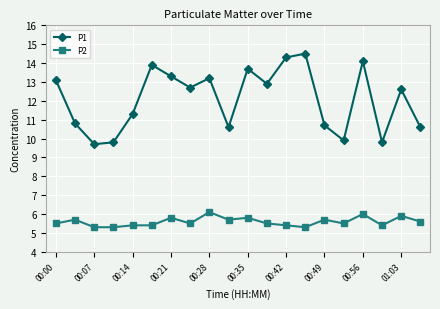

Which series has the largest total across all categories?

P1